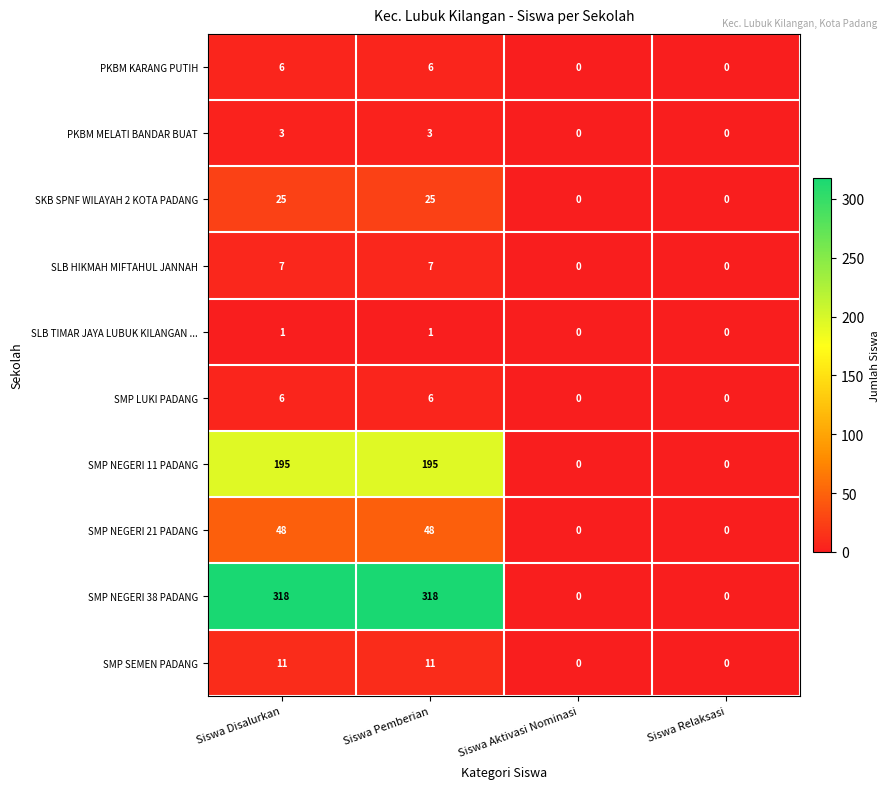

True or false: SLB TIMAR JAYA LUBUK KILANGAN ... has a value of 2 at Siswa Disalurkan.

False